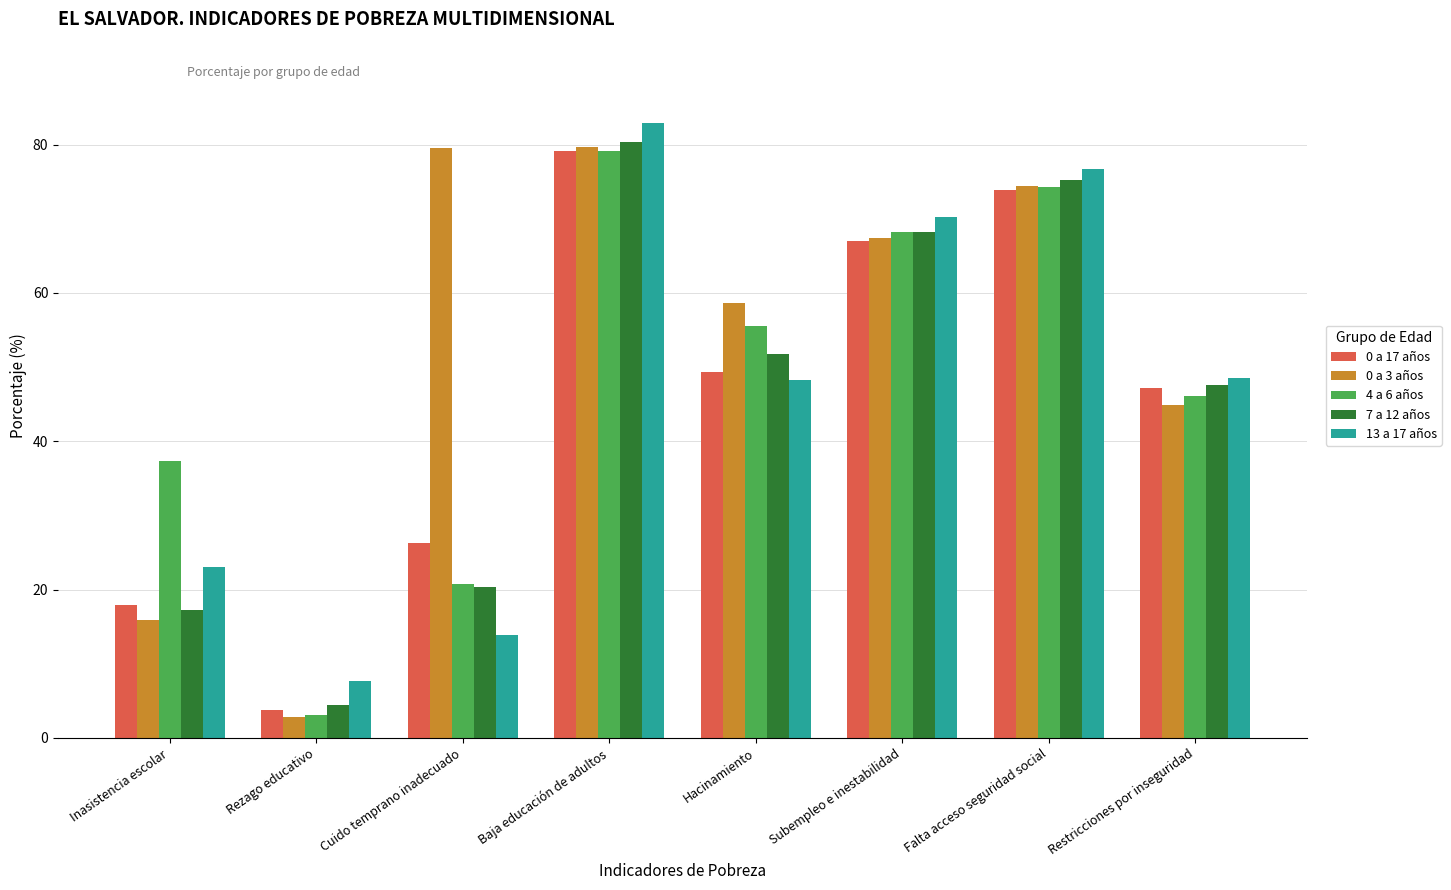

How many data points does each series have?

8